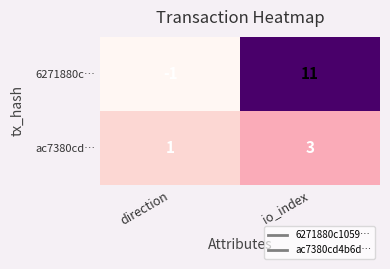

Reading left to right, list all the values displayed in this chart.

6271880c…: direction=-1	io_index=11
ac7380cd…: direction=1	io_index=3